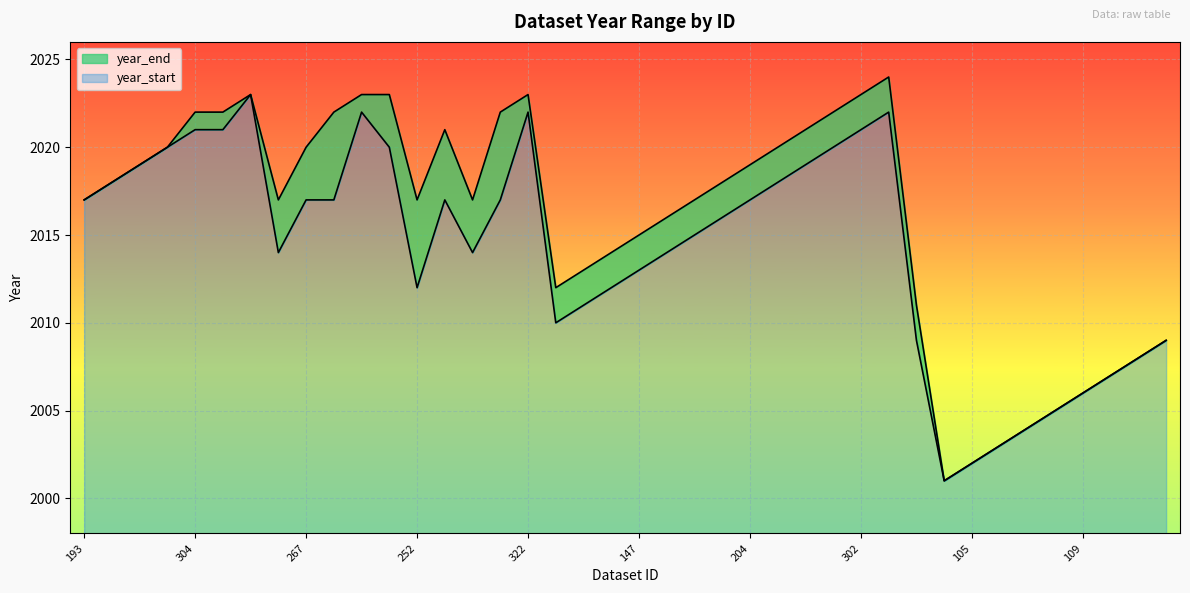

How many data points in year_start are above 2017?

14